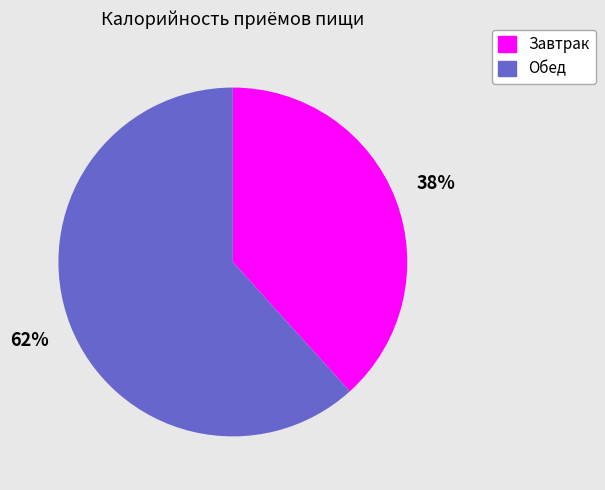

What is the ratio of the value at Завтрак to the value at Обед?

0.6